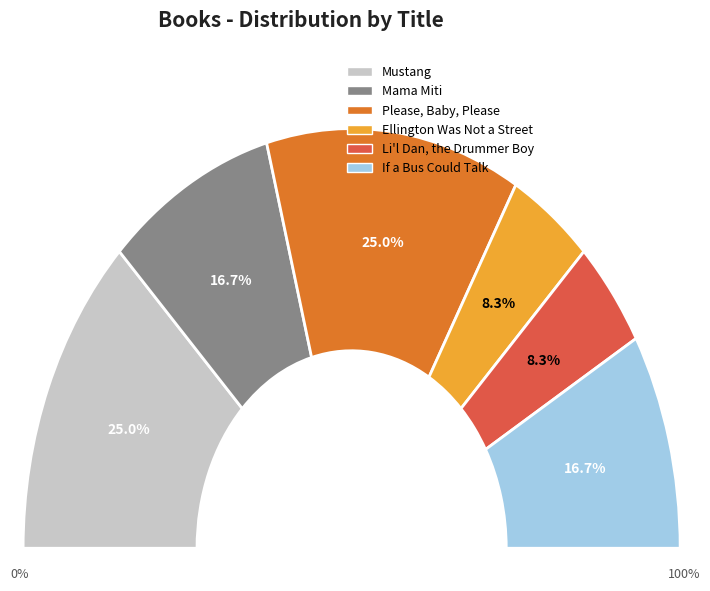

To the nearest percent, what is the combined percentage of Ellington Was Not a Street and Mustang?

33%